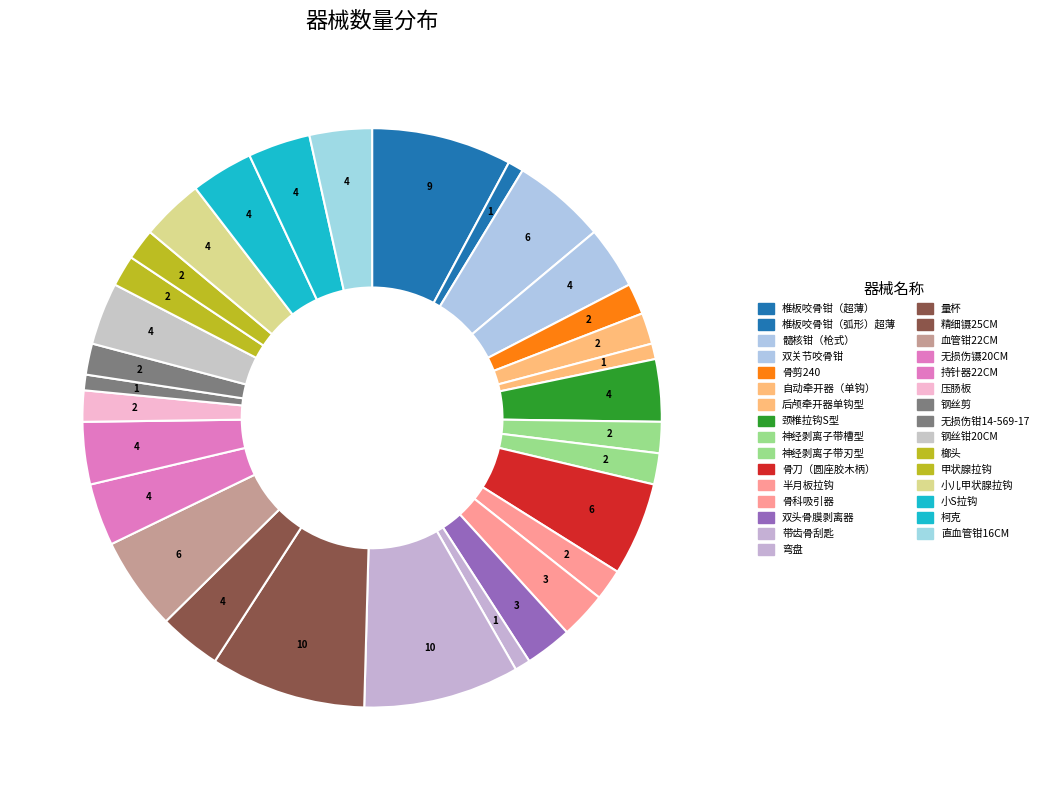

How many segments does this pie chart have?

31